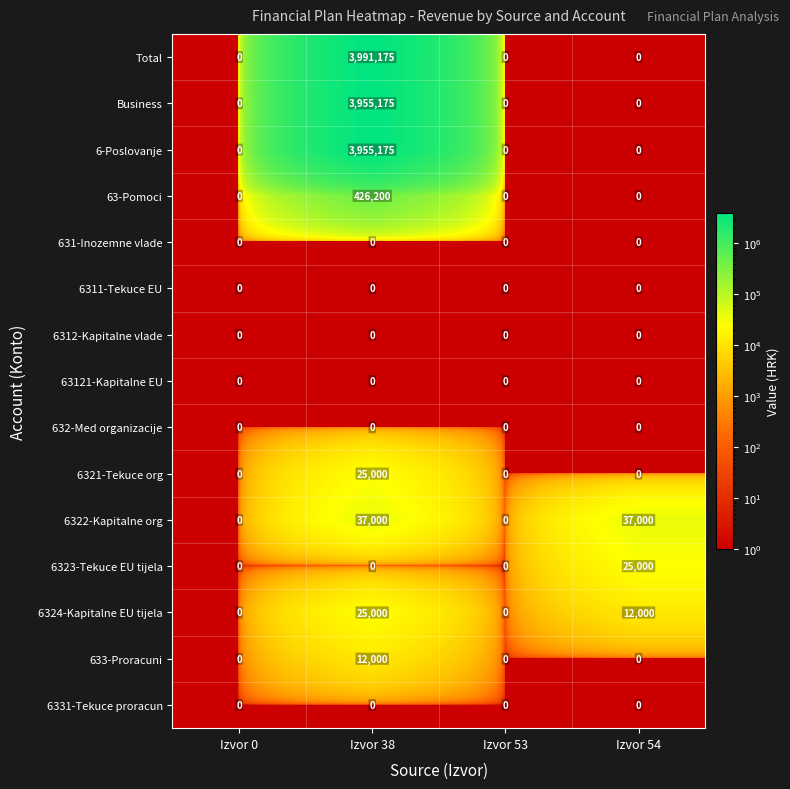

The 6321-Tekuce org series shows 0 at Izvor 53. True or false?

True